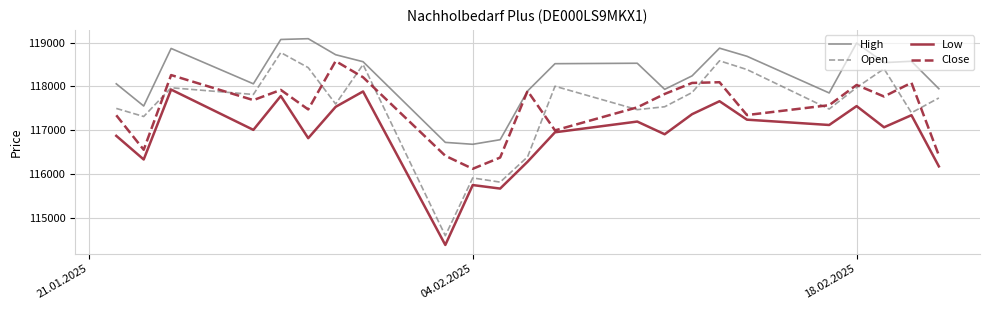

Which series has the widest spread of values?

Open